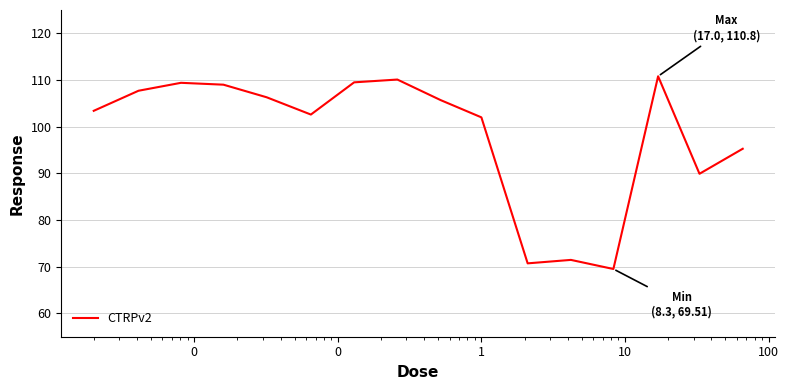

How many values exceed 105?

8